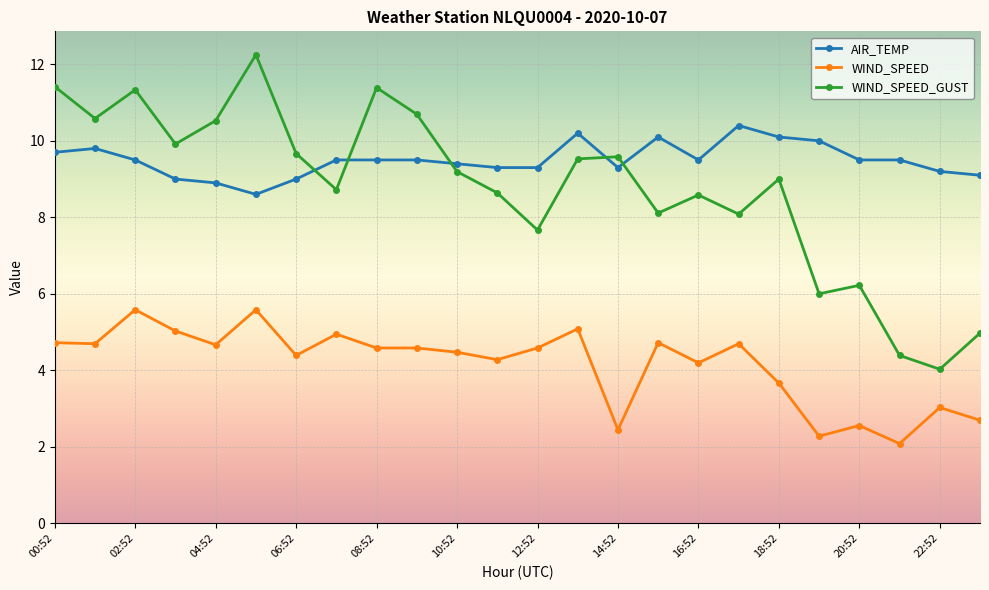

Which series has the widest spread of values?

WIND_SPEED_GUST